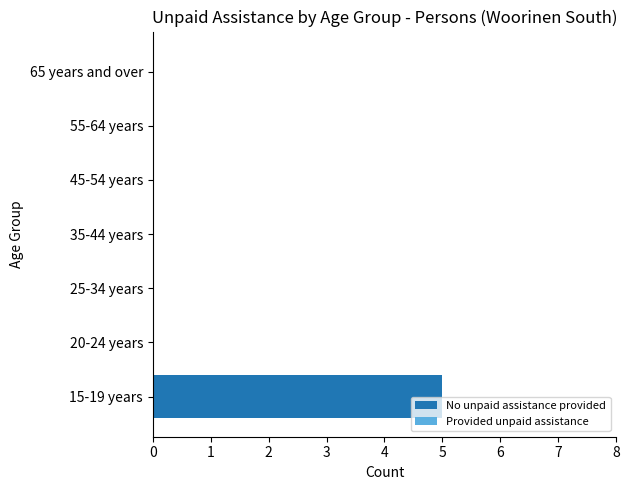

What is the change in value from 15-19 years to 65 years and over?

-5